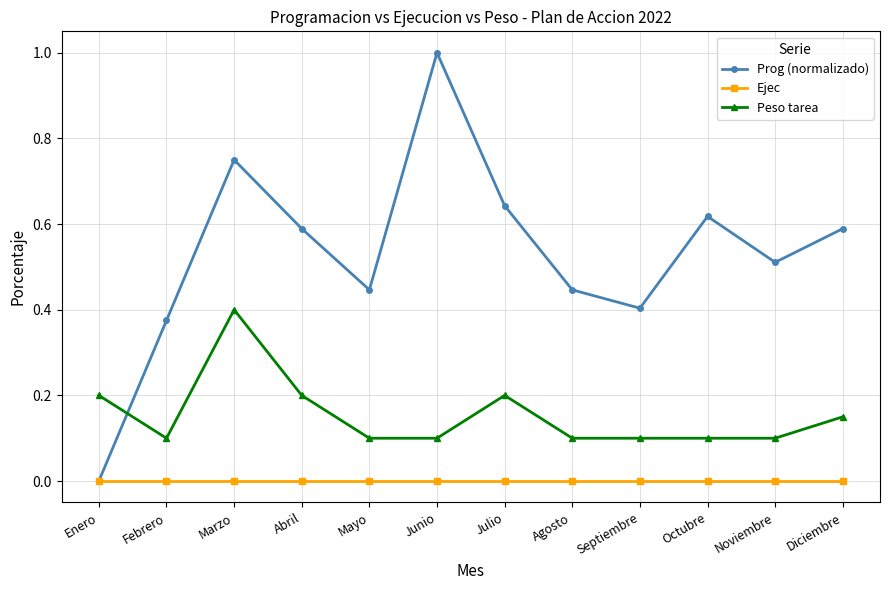

Does the chart display data point markers on the line(s)?

Yes